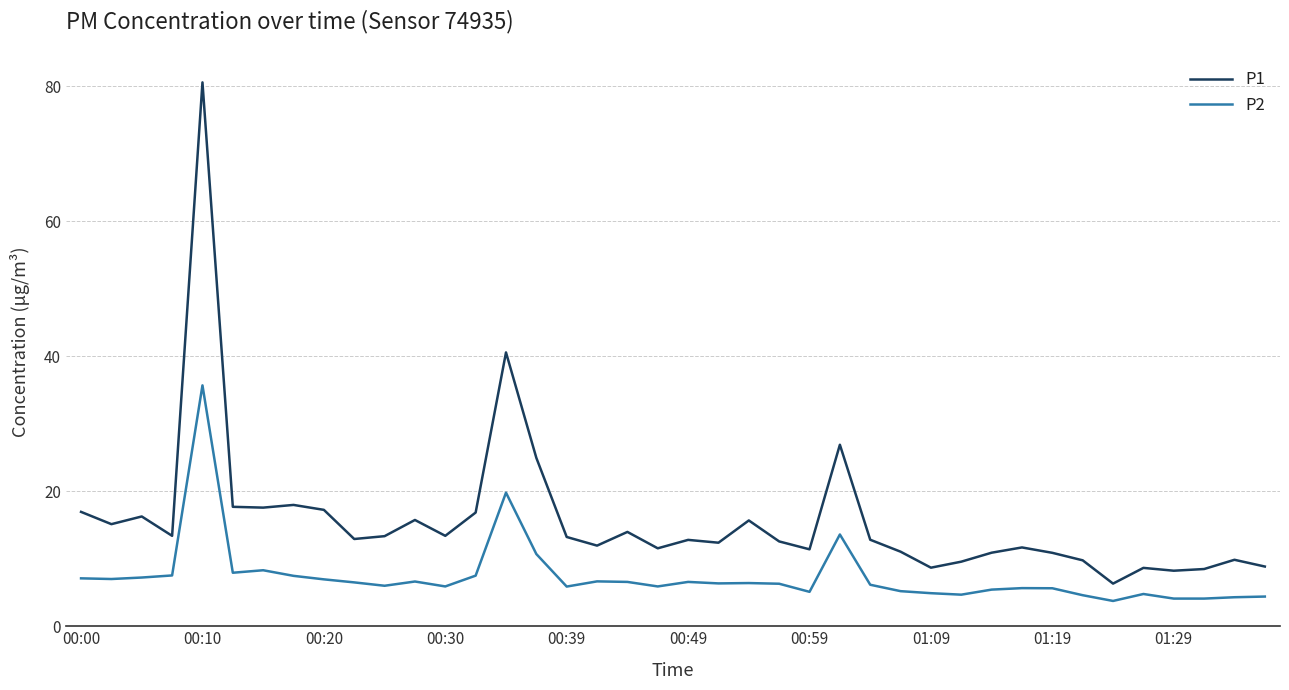

How many lines are shown in the chart?

2